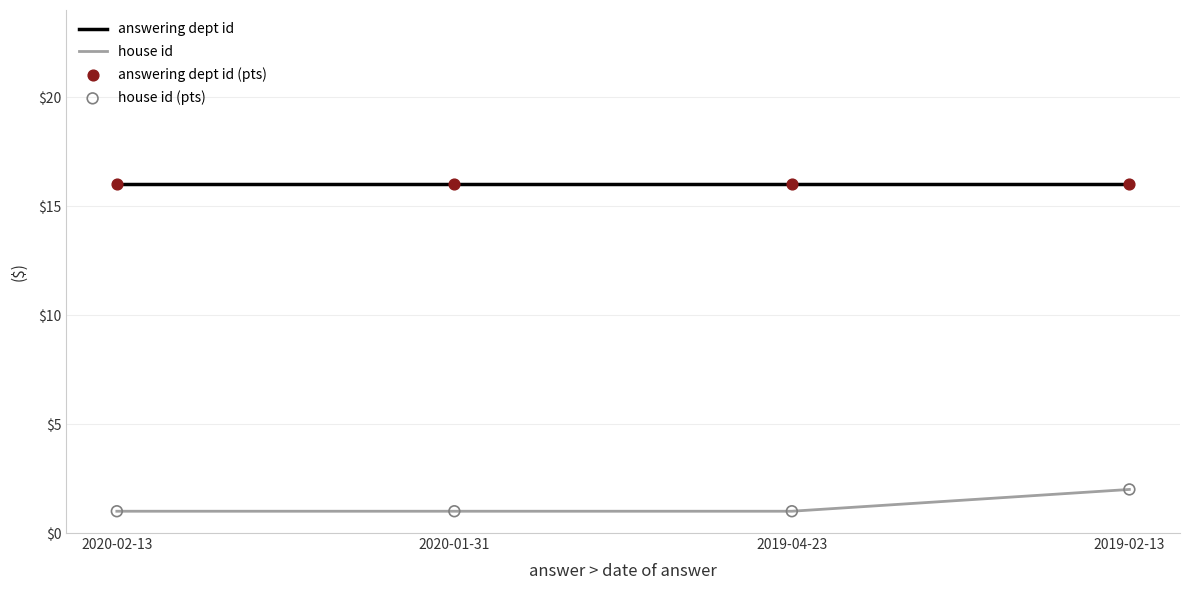

True or false: house id and answering dept id intersect in this chart.

False